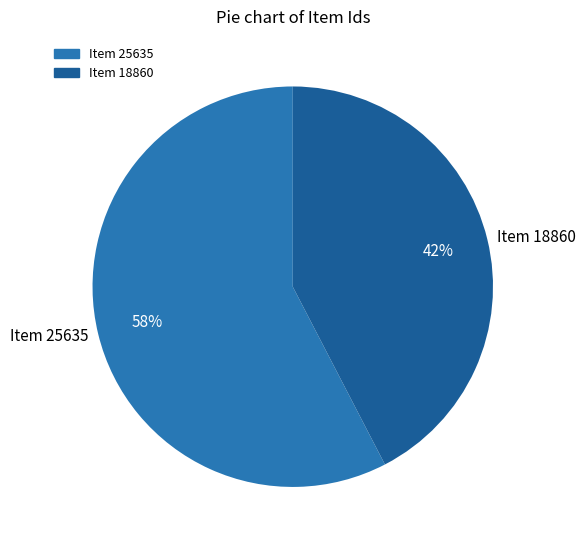

What is the majority slice?

Item 25635